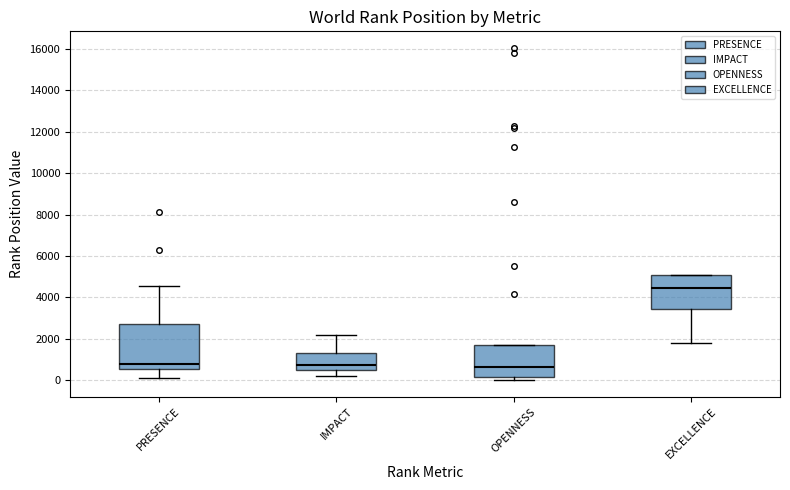

Which box's median line is the highest?

EXCELLENCE